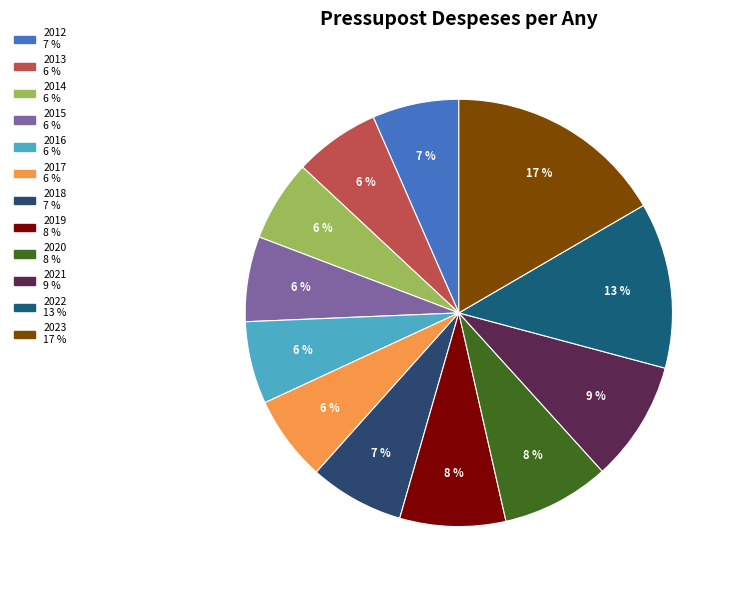

The 2017 slice represents 16% of the pie. True or false?

False